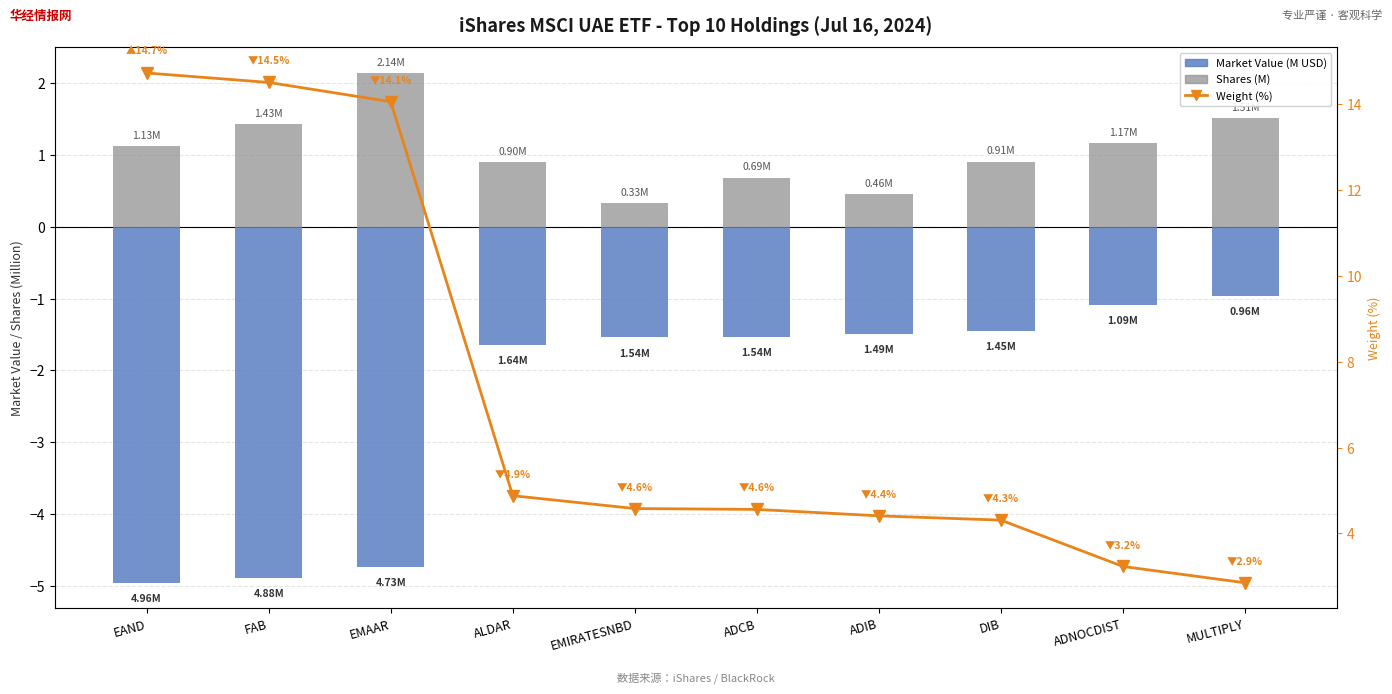

How many data points does each series have?

10